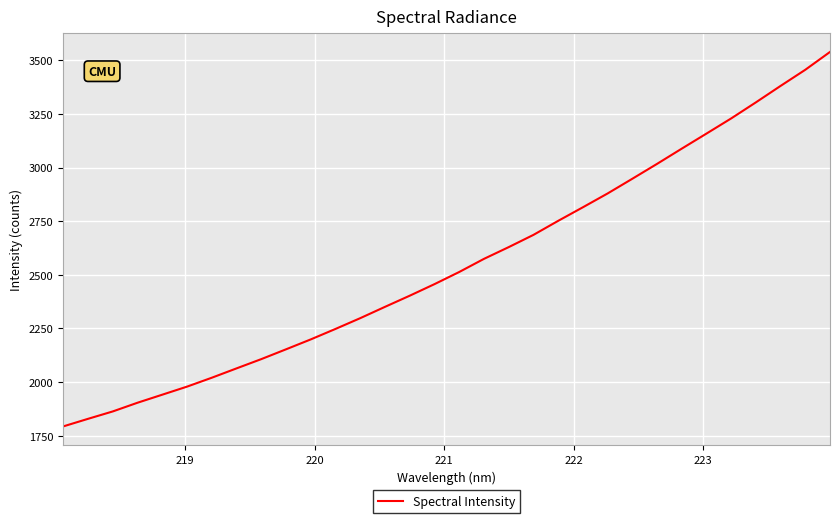

What is the greatest value displayed?

3539.3